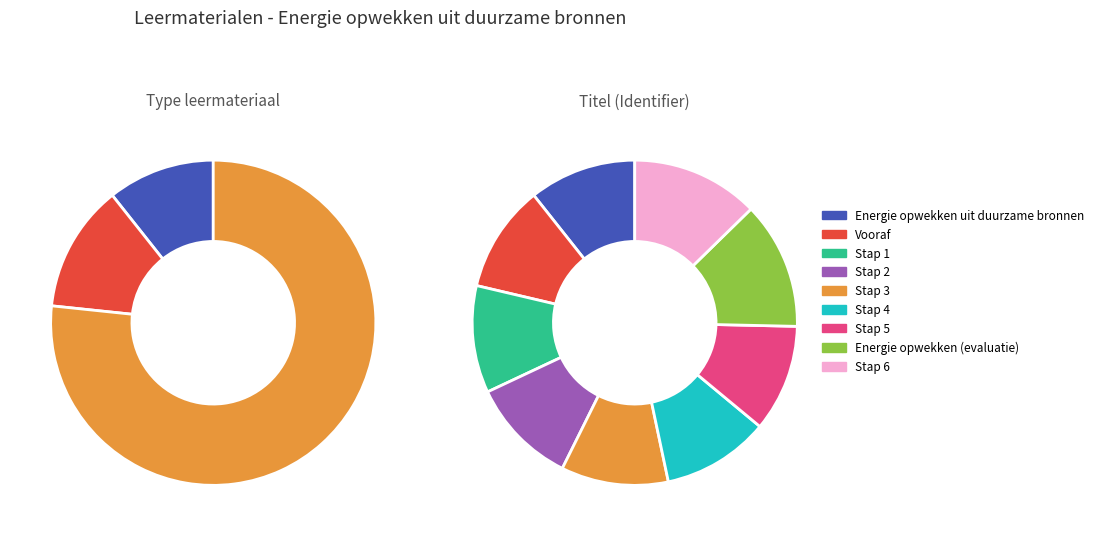

Does any single category account for the majority?

No